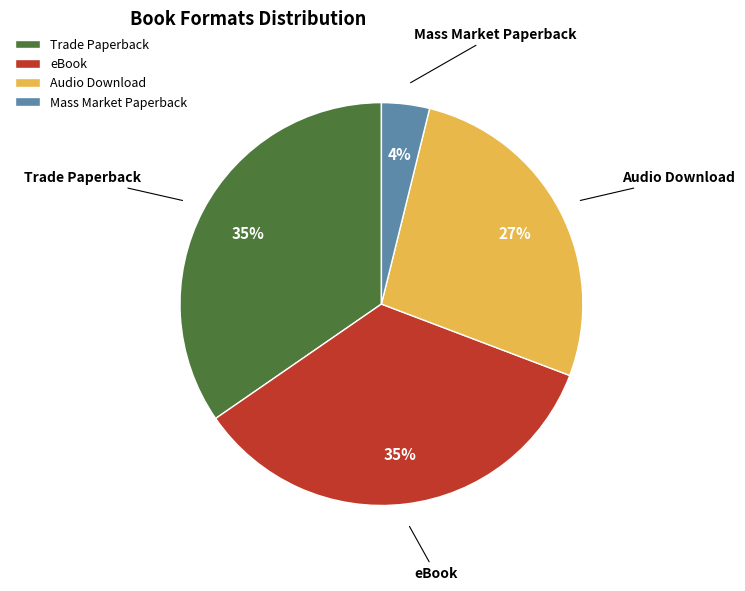

How many segments does this pie chart have?

4